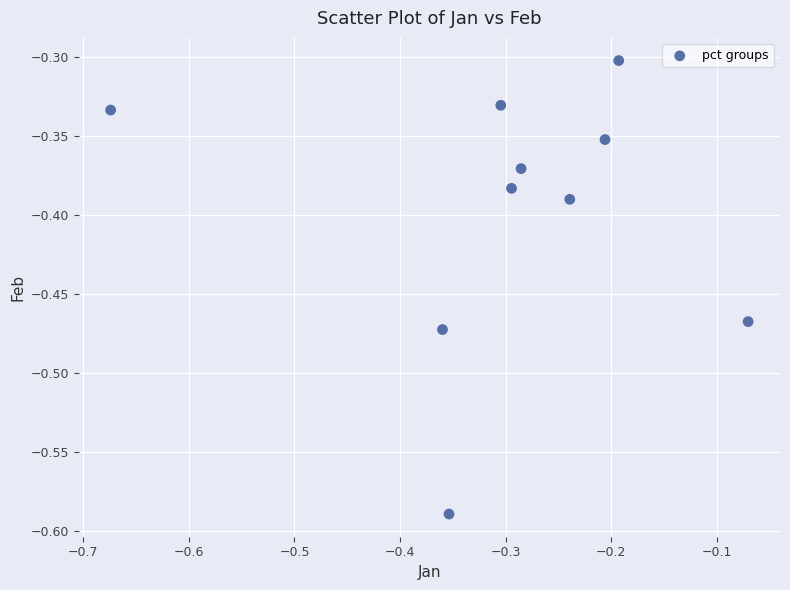

What is the range of X values (max minus min)?

0.6